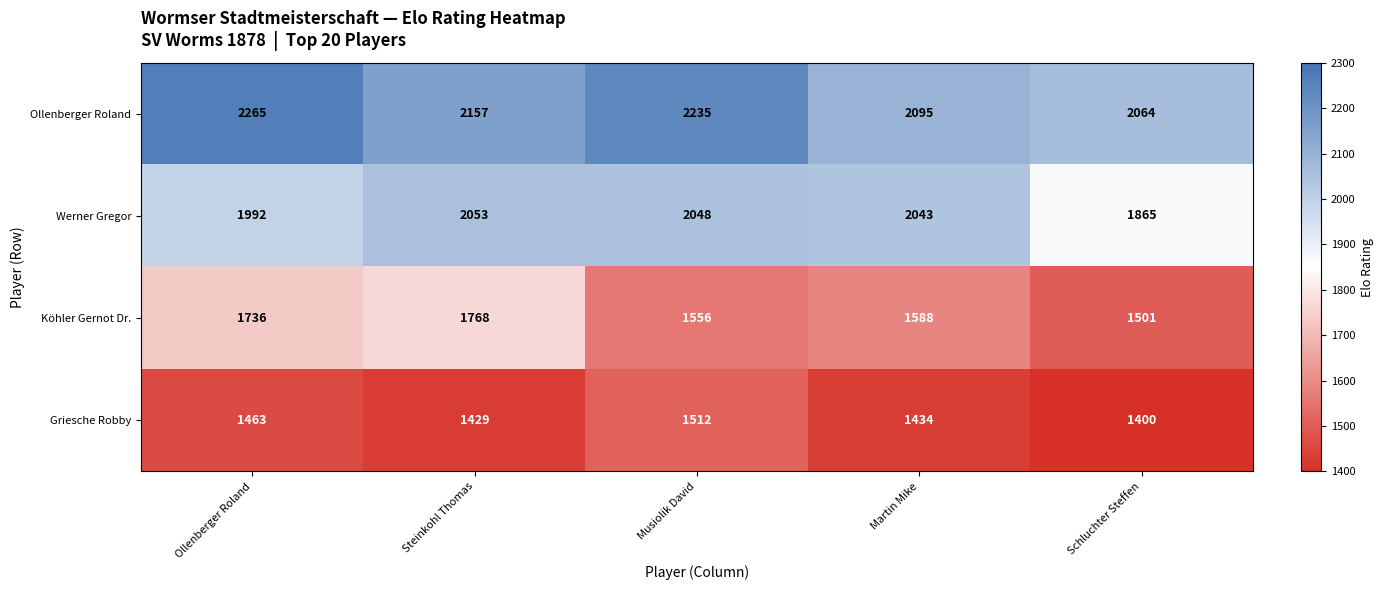

Which series changed the most between Martin Mike and Schluchter Steffen?

Werner Gregor